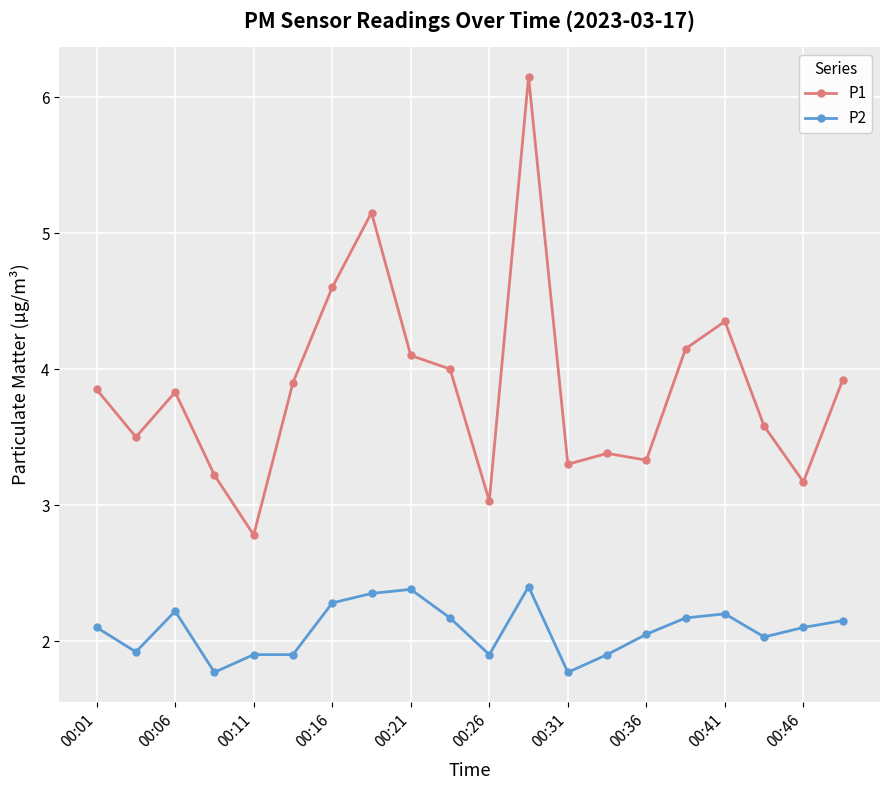

How many lines are shown in the chart?

2